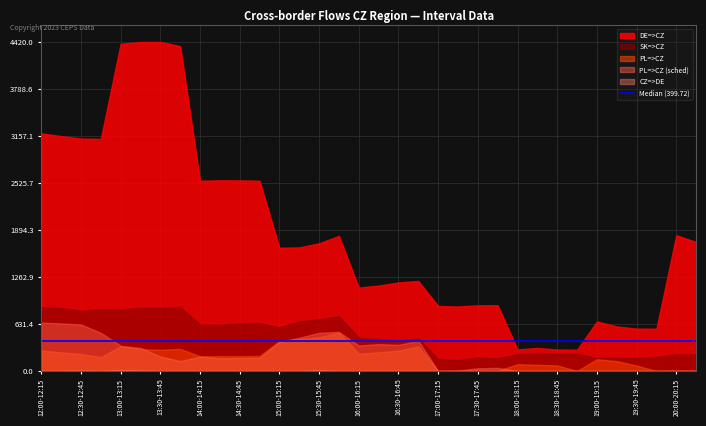

True or false: DE=>CZ and PL=>CZ (sched) intersect in this chart.

False